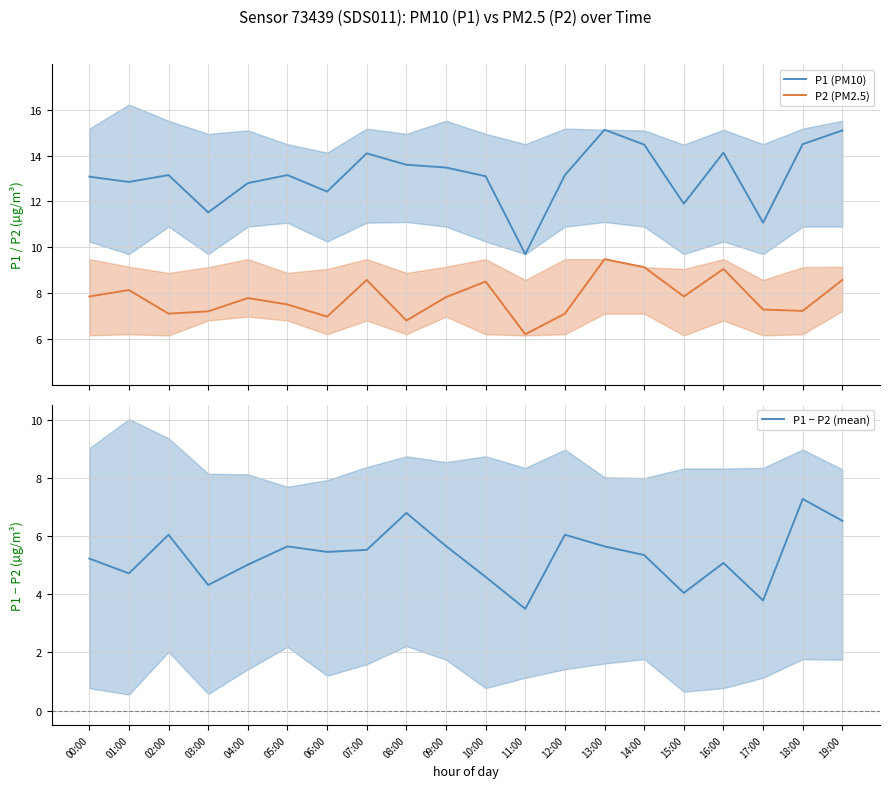

What is the difference between the second highest and minimum values in the P2 (PM2.5) series?

2.9